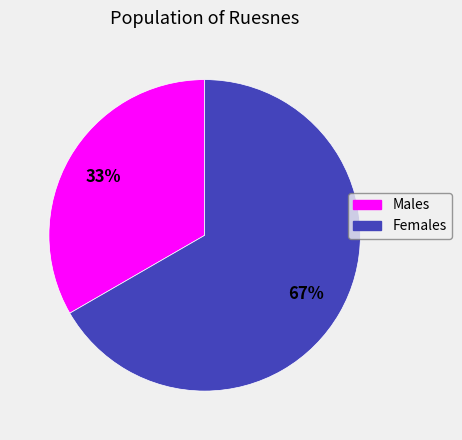

Does any single category account for the majority?

Yes